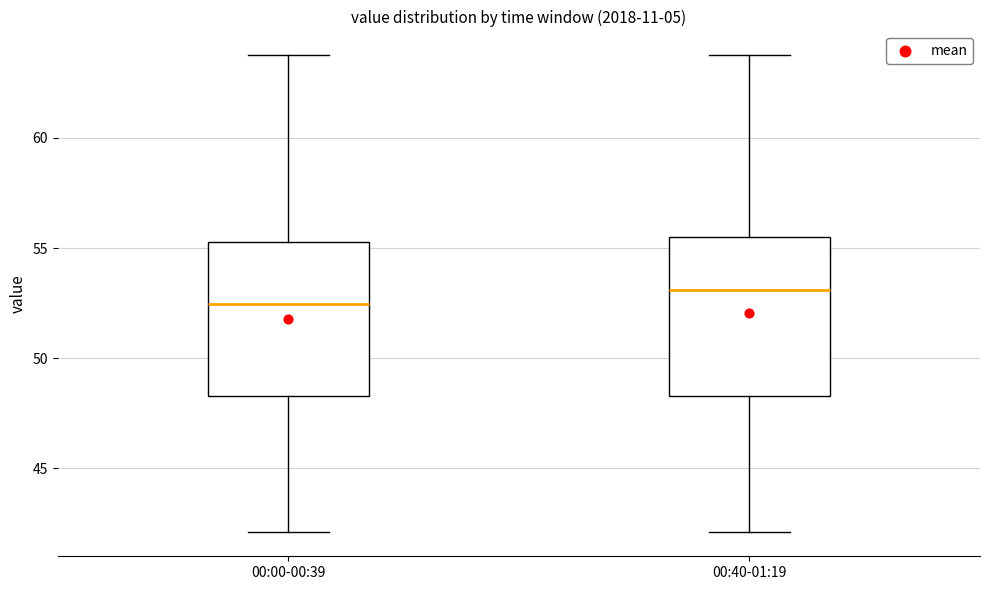

Where does the upper whisker of the box for 00:40-01:19 end on the y-axis? The values are not printed on the chart, so give them approximately, as read against the axis.

64.0